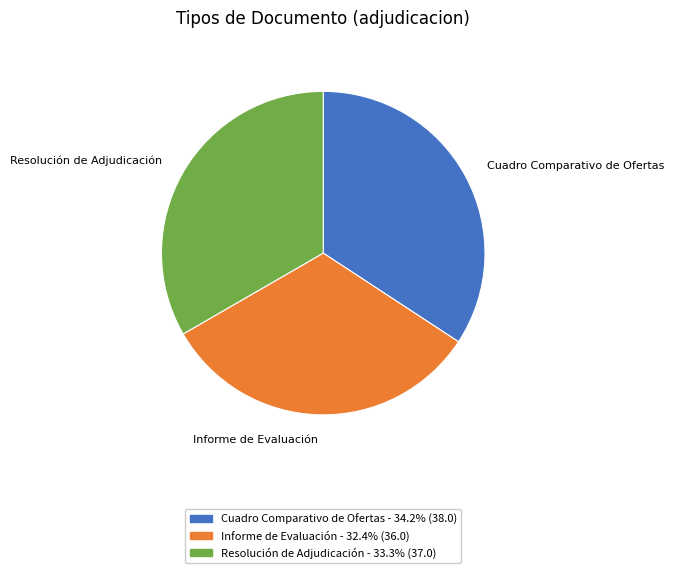

Which slice is the smallest?

Informe de Evaluación